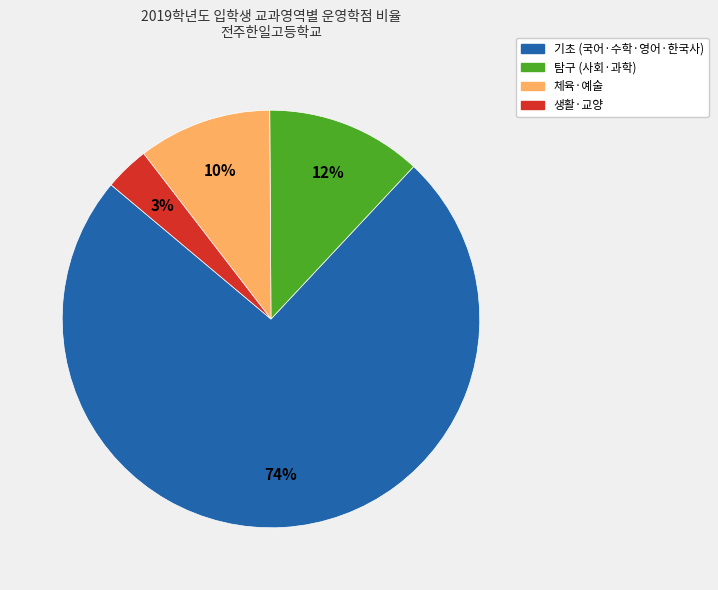

Does any single category account for the majority?

Yes